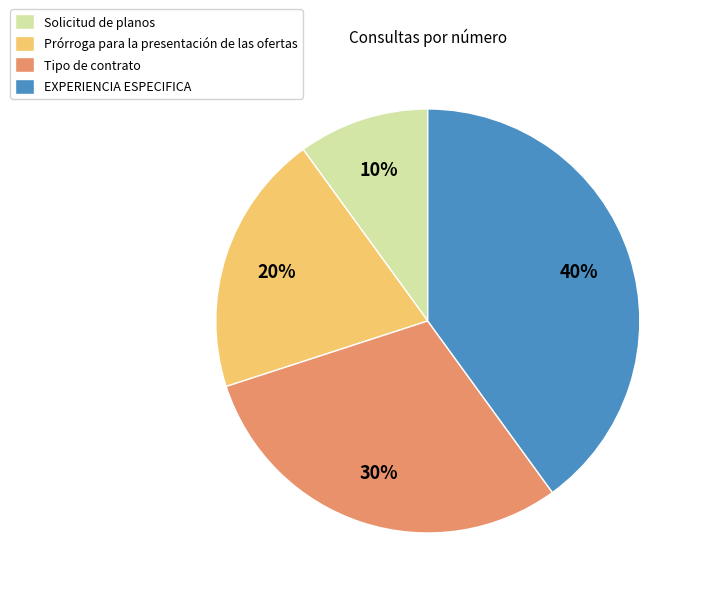

Do Prórroga para la presentación de las ofertas and EXPERIENCIA ESPECIFICA together represent more than half of the pie?

Yes